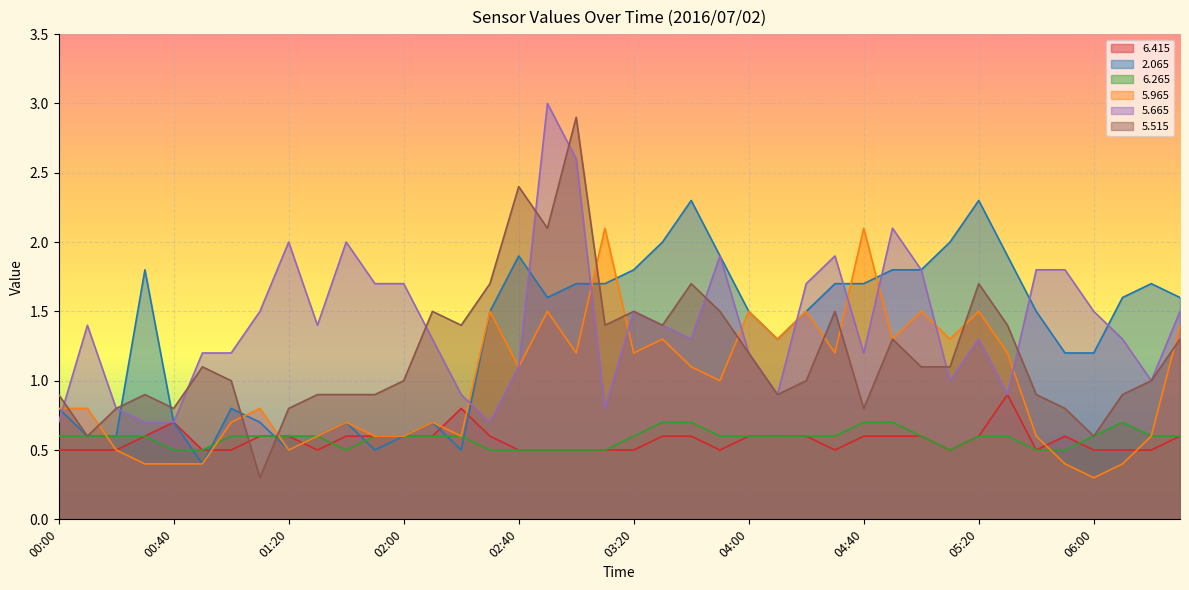

What are all the series names shown in the legend?

6.415, 2.065, 6.265, 5.965, 5.665, 5.515